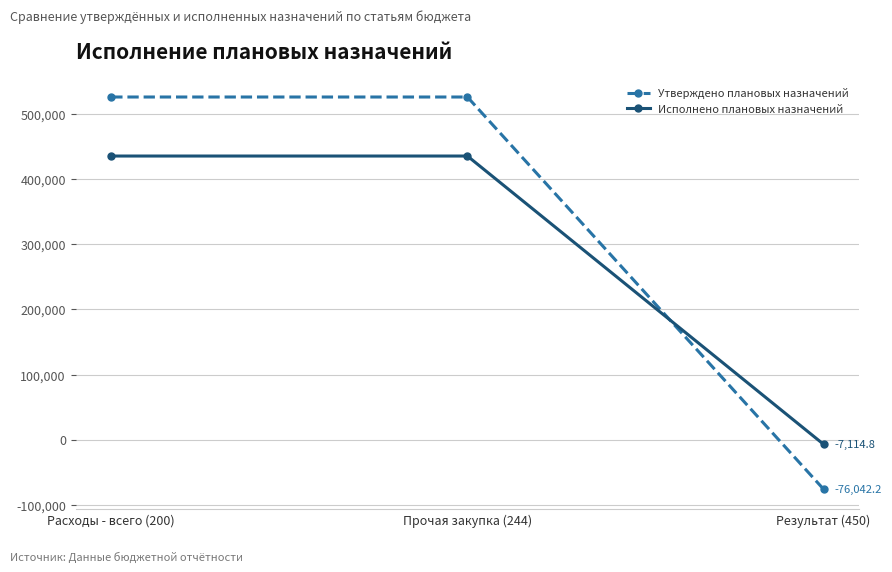

Read the Утверждено плановых назначений value at Результат (450).

-76042.2